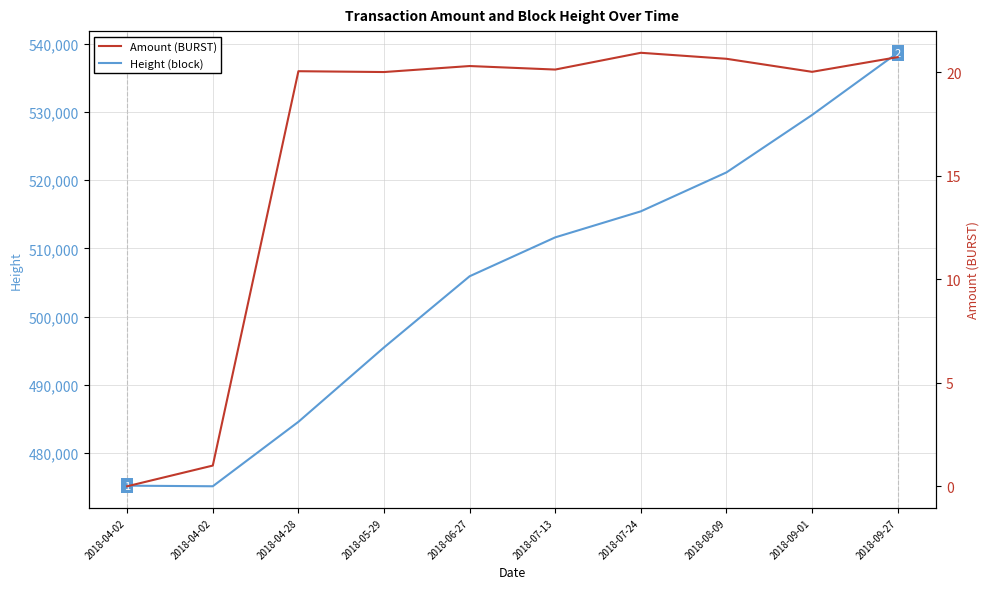

What is the sum of all Height (block) values?

5052769